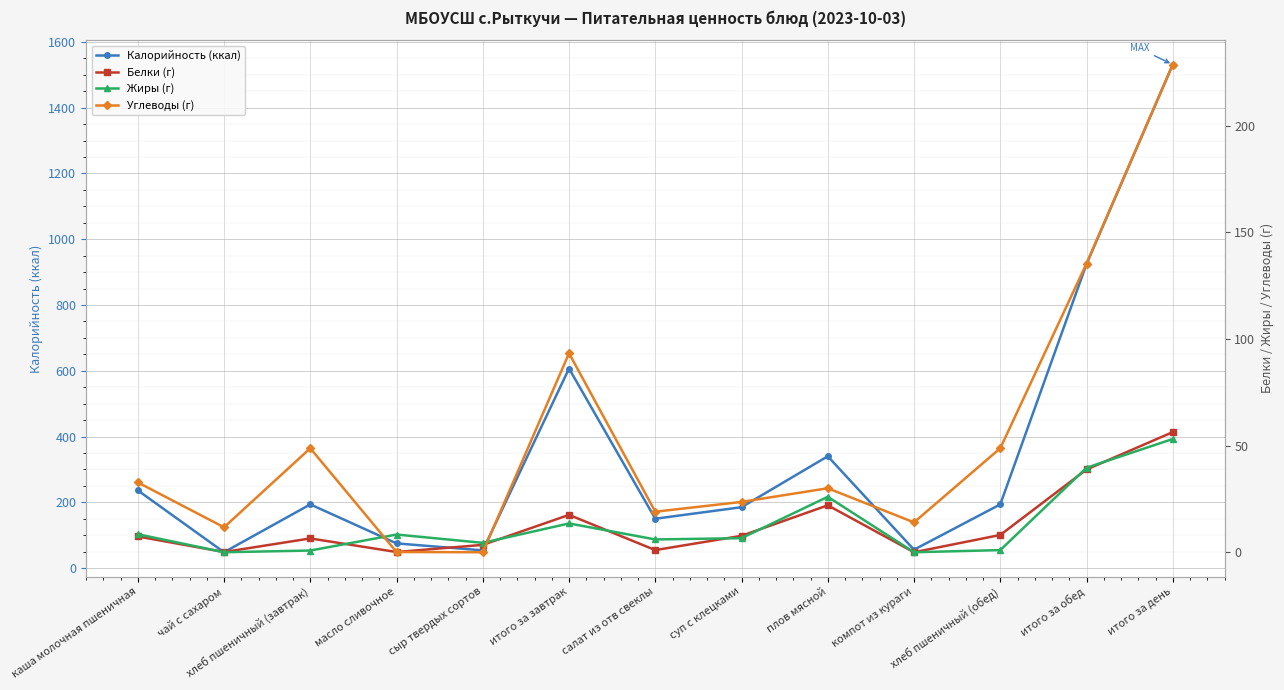

What is the average value of the Жиры (г) series?

12.9